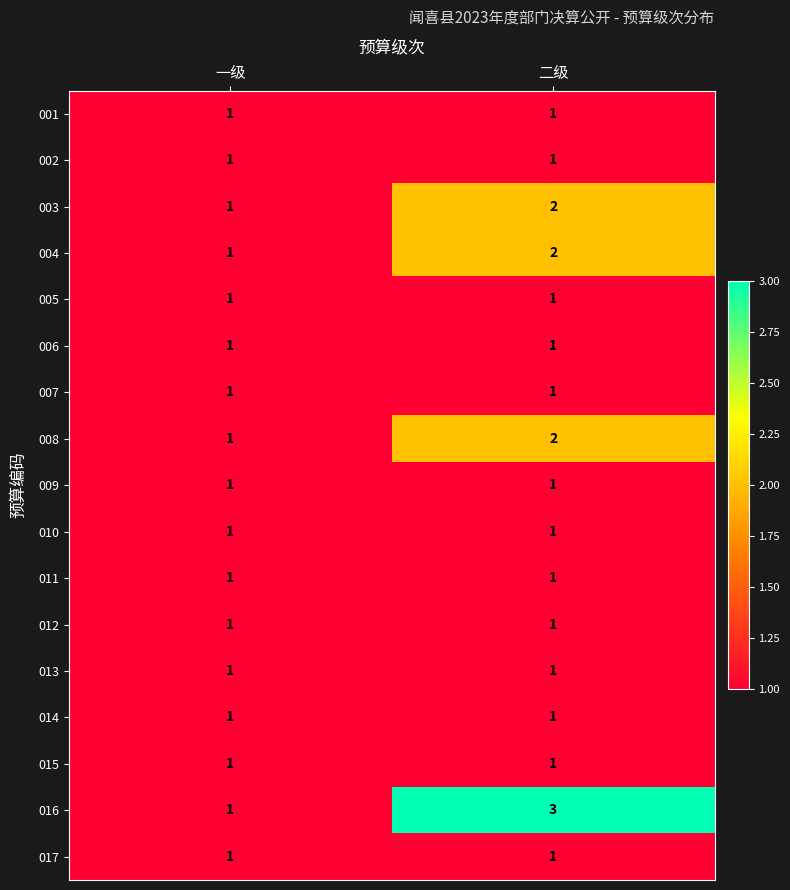

What is the maximum value shown in the chart?

3